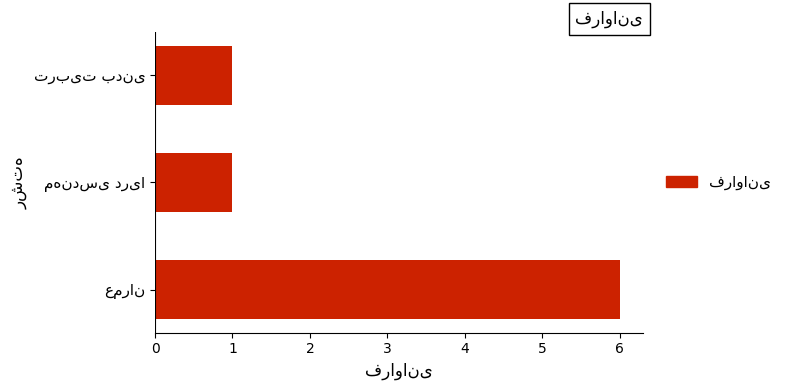

What is the average value?

3